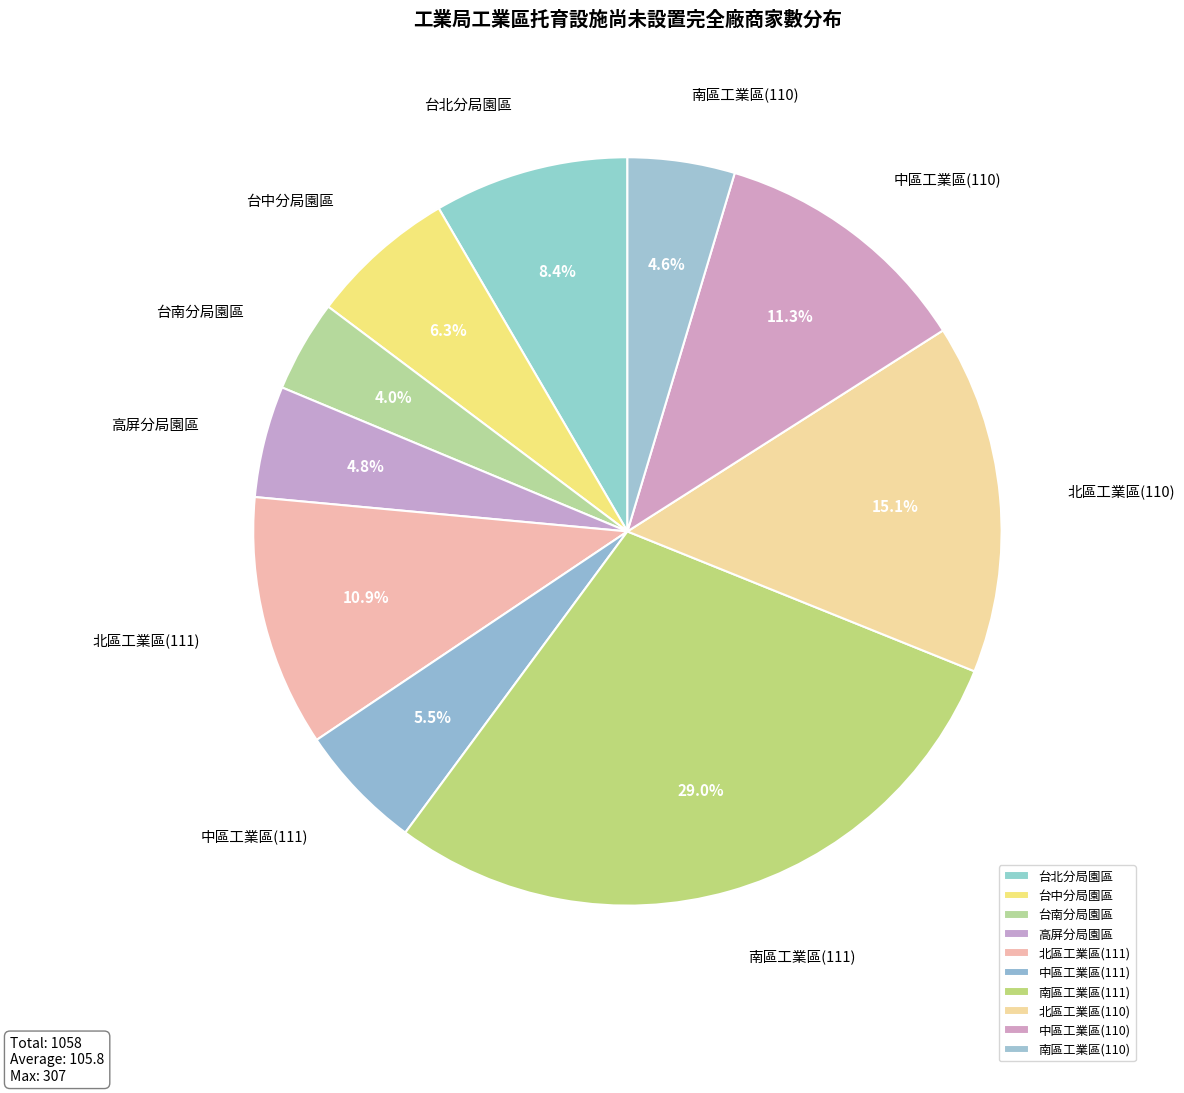

Which slice is the smallest?

台南分局園區